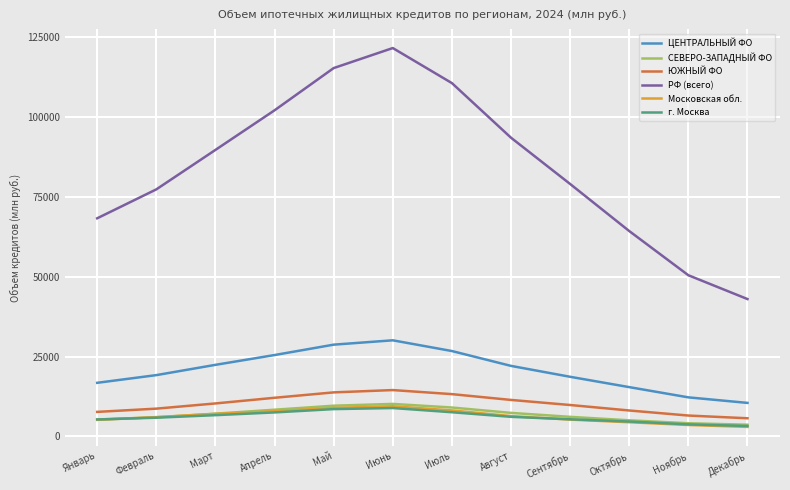

True or false: СЕВЕРО-ЗАПАДНЫЙ ФО and ЦЕНТРАЛЬНЫЙ ФО intersect in this chart.

False